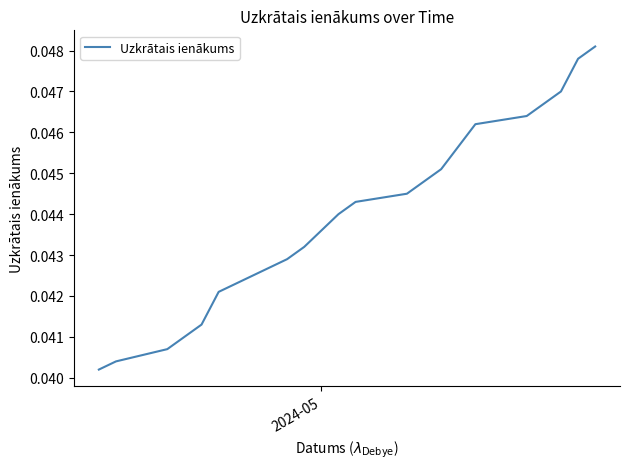

The chart shows a value of 0.0 at 2024-05. True or false?

True